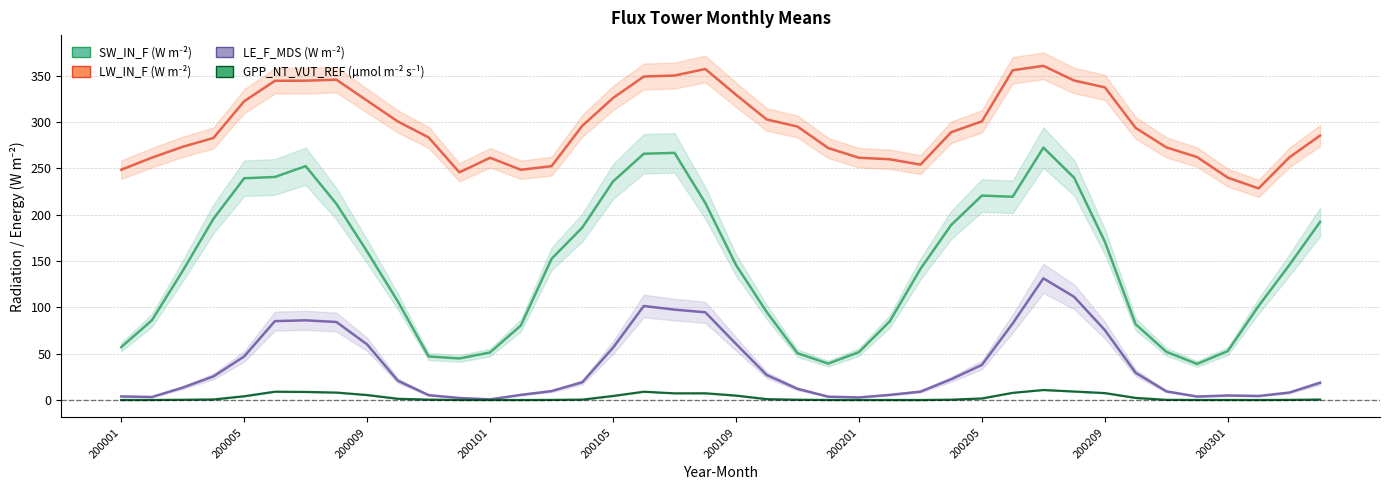

How many interior local peaks does the GPP_NT_VUT_REF (µmol m⁻² s⁻¹) series have?

6